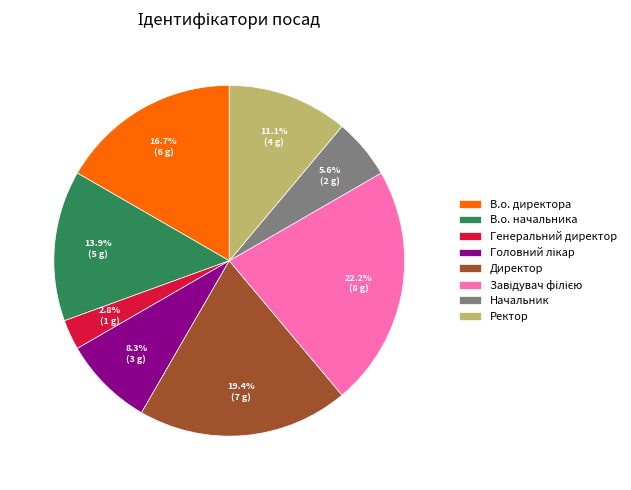

Between Генеральний директор and Директор, which is larger?

Директор